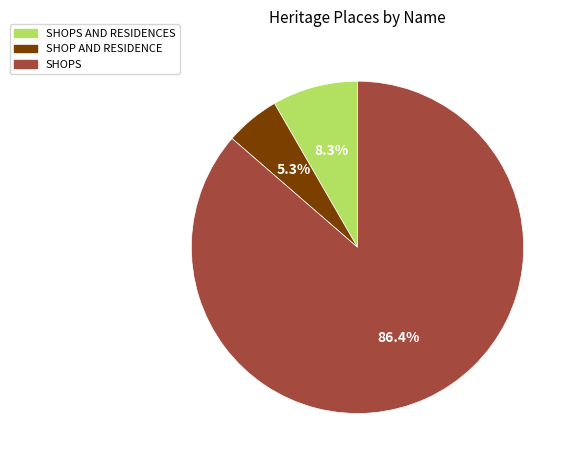

Is there a majority slice in this chart?

Yes